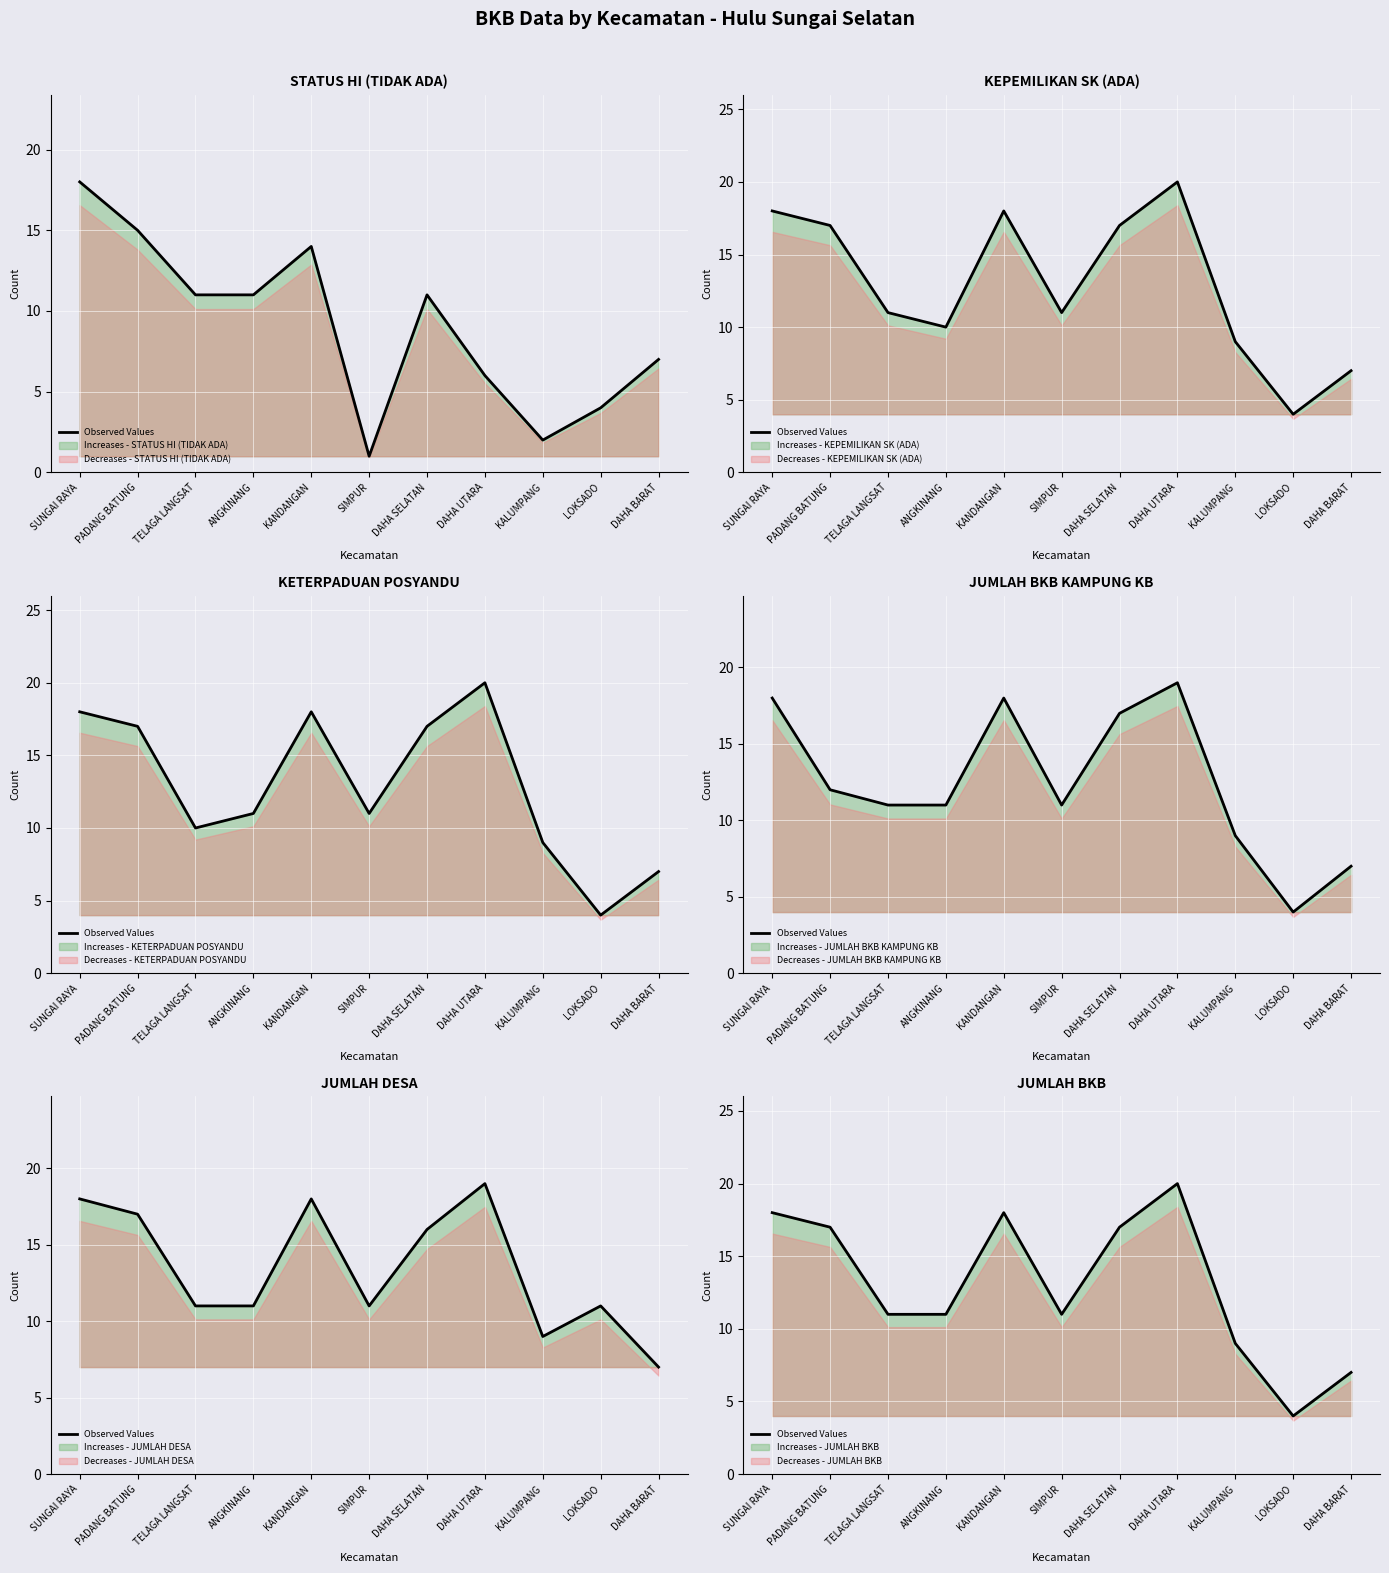

Rank the categories by value from lowest to highest.

LOKSADO, DAHA BARAT, KALUMPANG, TELAGA LANGSAT, ANGKINANG, SIMPUR, PADANG BATUNG, DAHA SELATAN, SUNGAI RAYA, KANDANGAN, DAHA UTARA